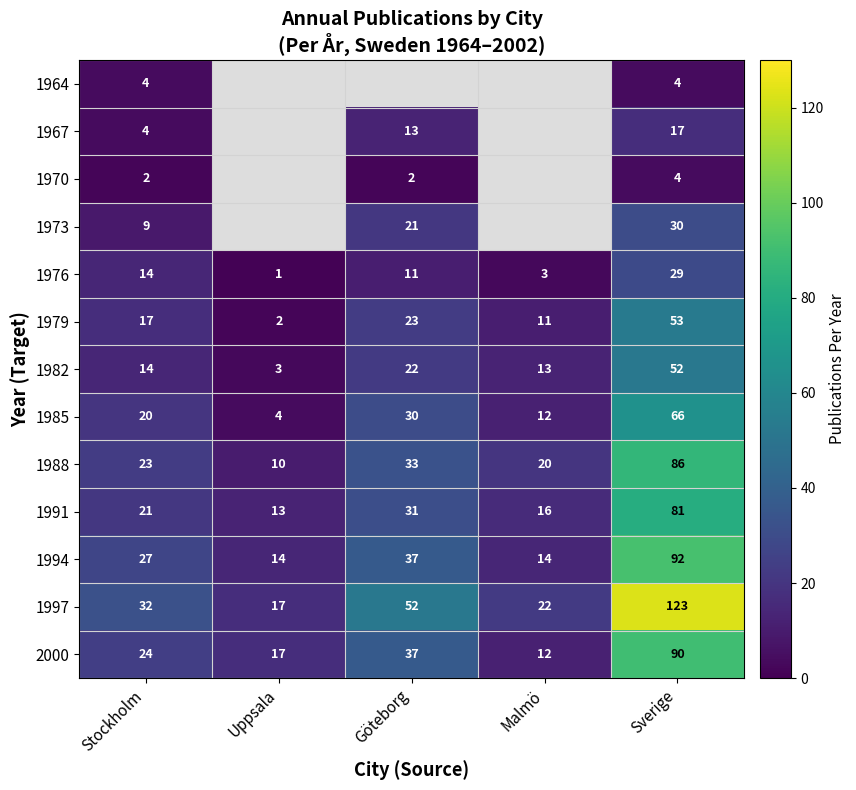

At how many categories does at least one series exceed 38?

2